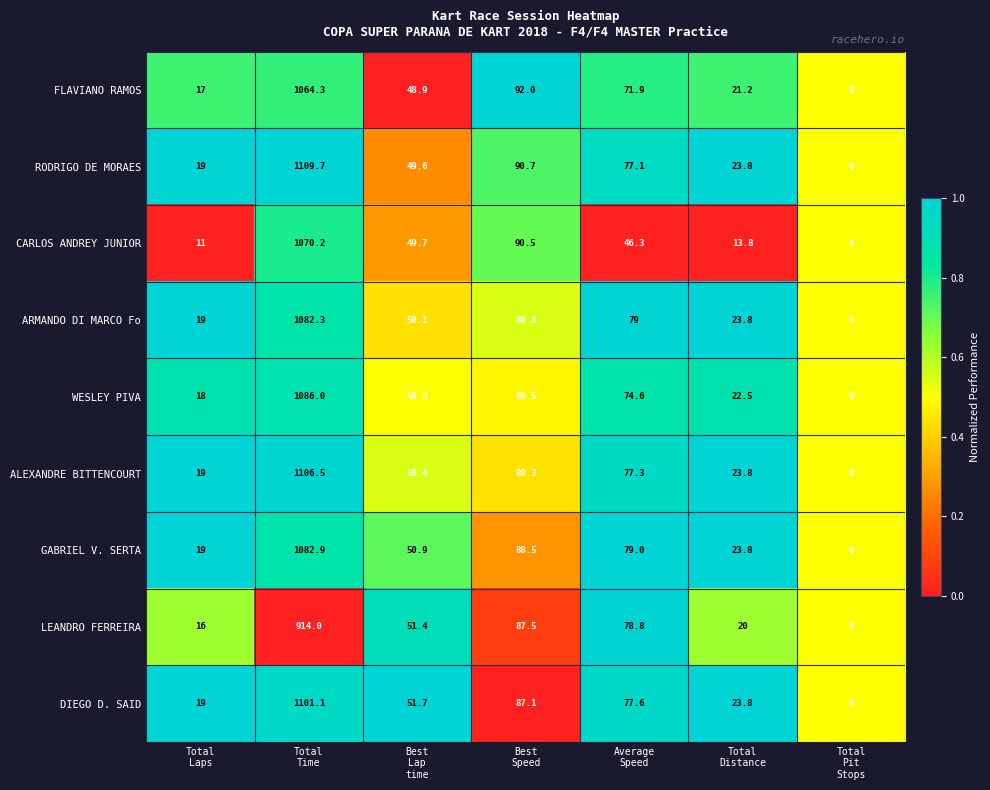

Which series has the widest spread of values?

RODRIGO DE MORAES